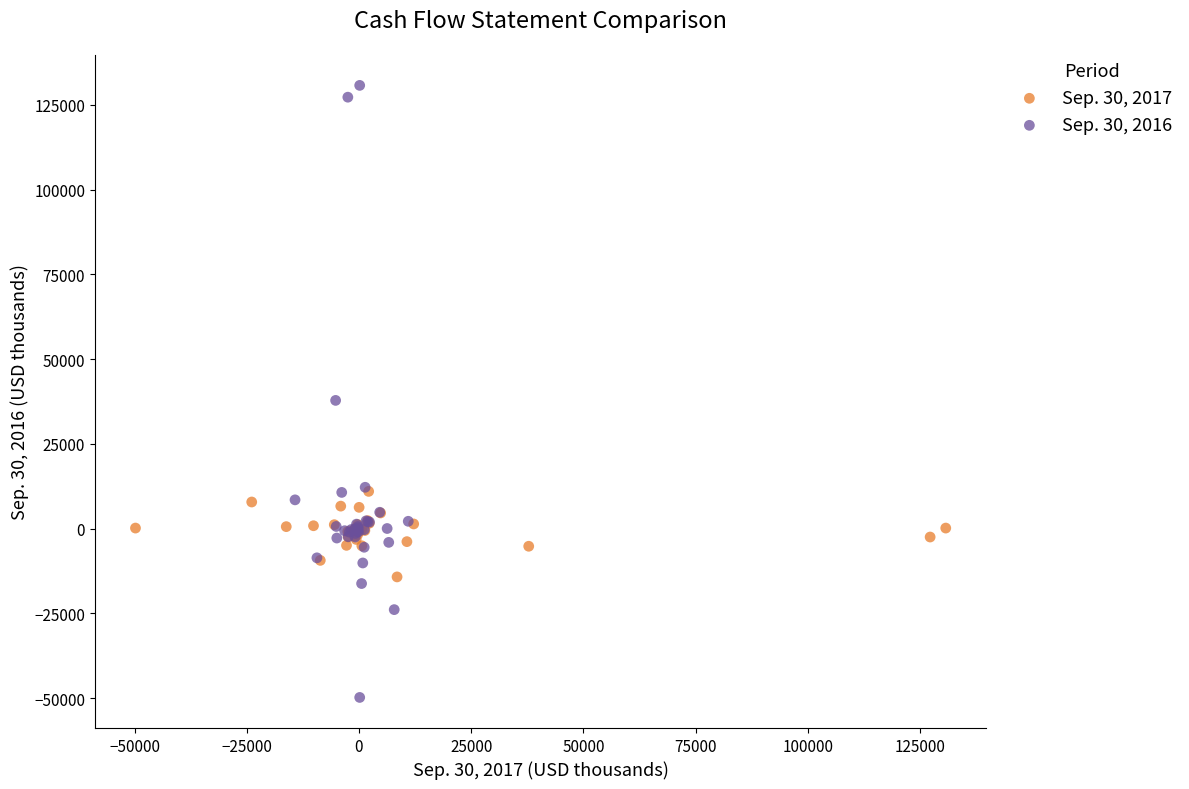

Which series contains the lowest Y value?

Sep. 30, 2016